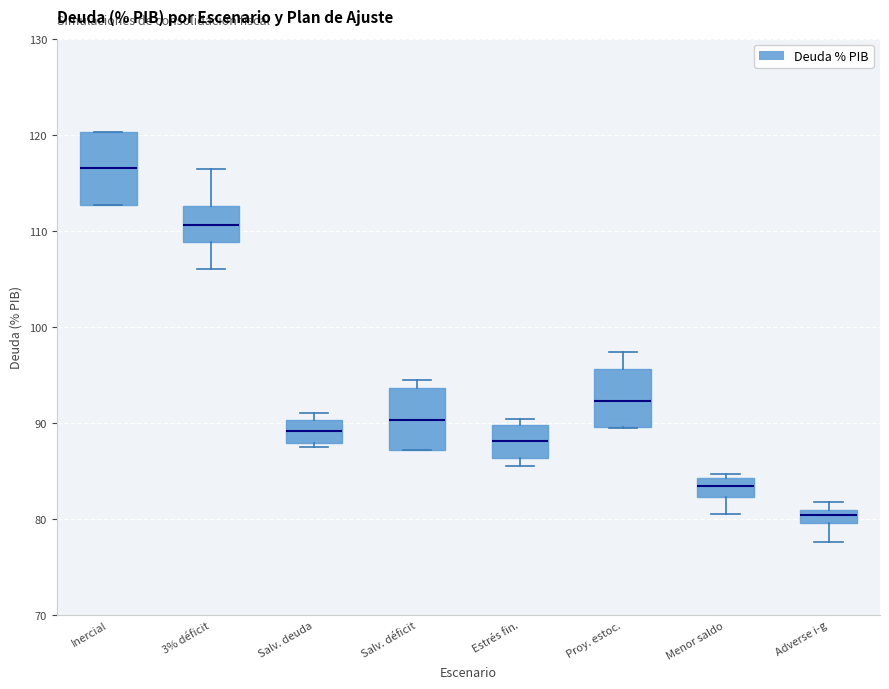

Where is the upper edge of the box for Estrés fin. on the y-axis? The values are not printed on the chart, so give them approximately, as read against the axis.

90